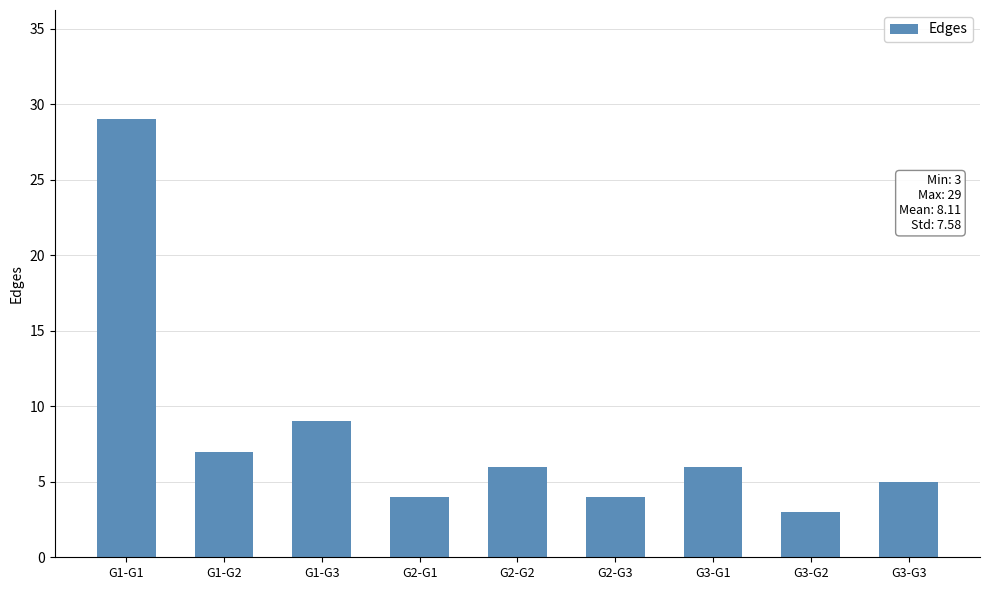

What is the label of the 4th bar from the right?

G2-G3